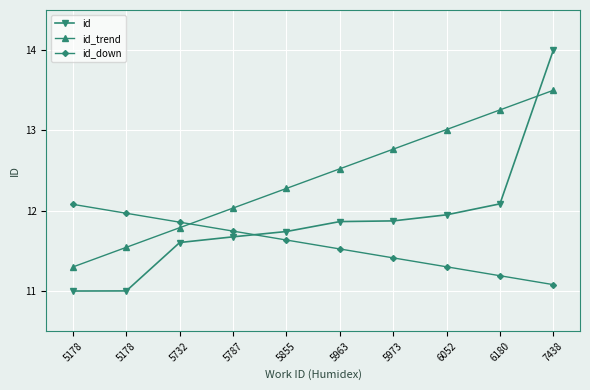

The id series shows 18.7 at 5963. True or false?

False